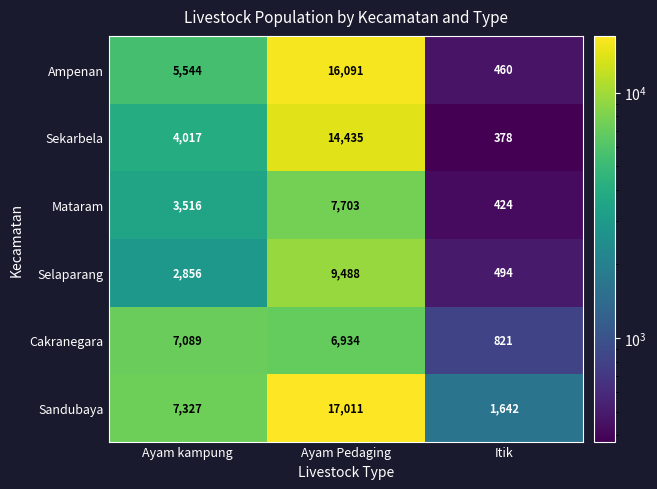

Reading left to right, what are all the values shown in this chart?

Ampenan: 5544	16091	460
Sekarbela: 4017	14435	378
Mataram: 3516	7703	424
Selaparang: 2856	9488	494
Cakranegara: 7089	6934	821
Sandubaya: 7327	17011	1642